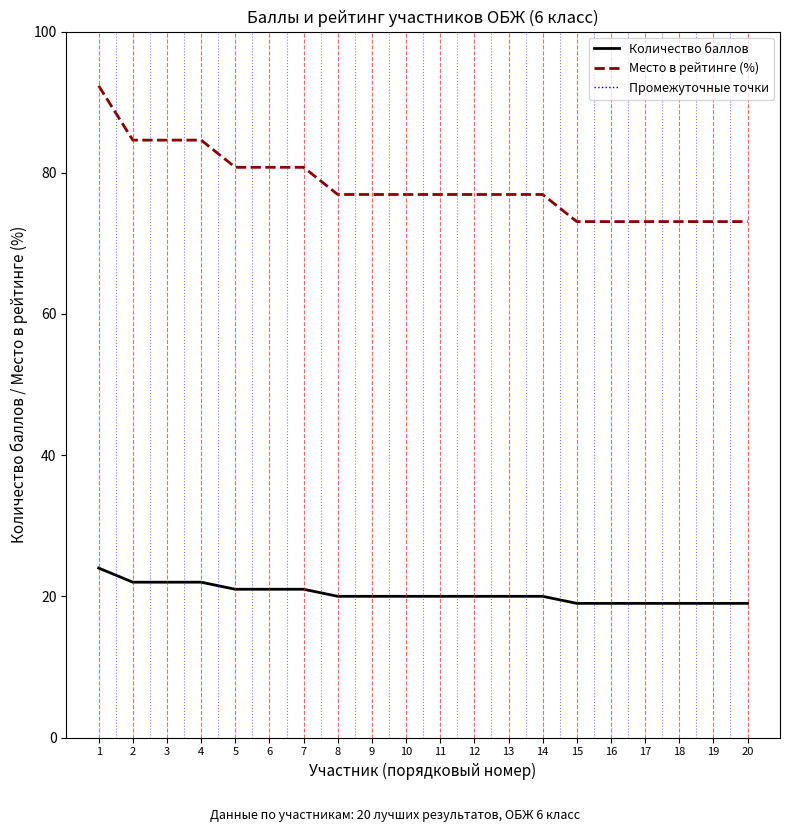

List the series in order of their overall mean, lowest first.

Количество баллов, Место в рейтинге (%)